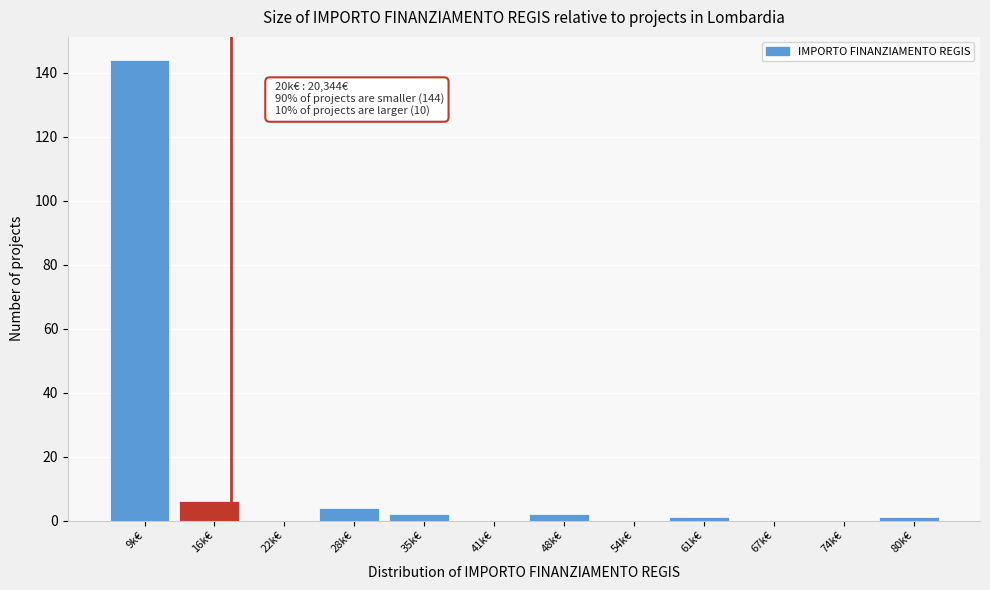

Reading right to left, list all the values displayed in this chart.

80k€=1	74k€=0	67k€=0	61k€=1	54k€=0	48k€=2	41k€=0	35k€=2	28k€=4	22k€=0	16k€=6	9k€=144